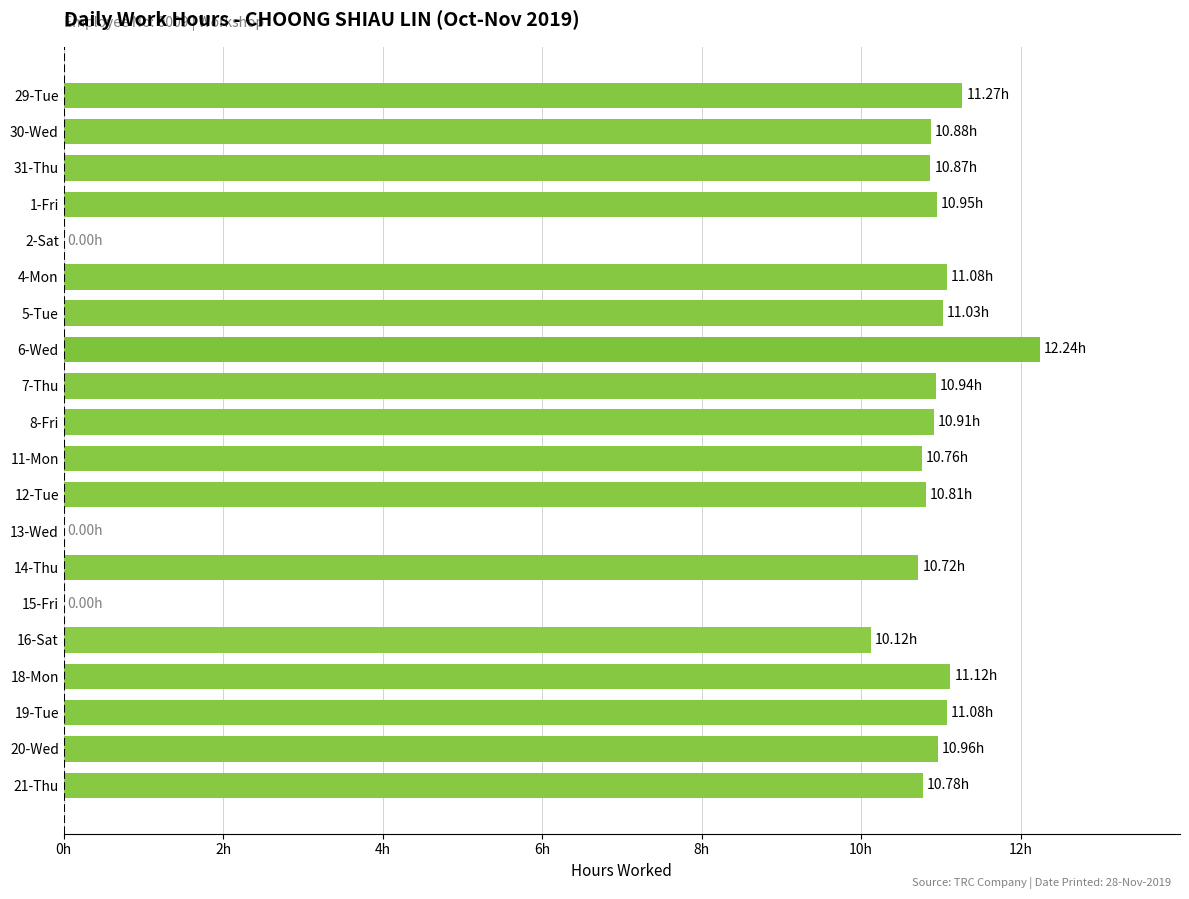

Are the bars horizontal?

Yes